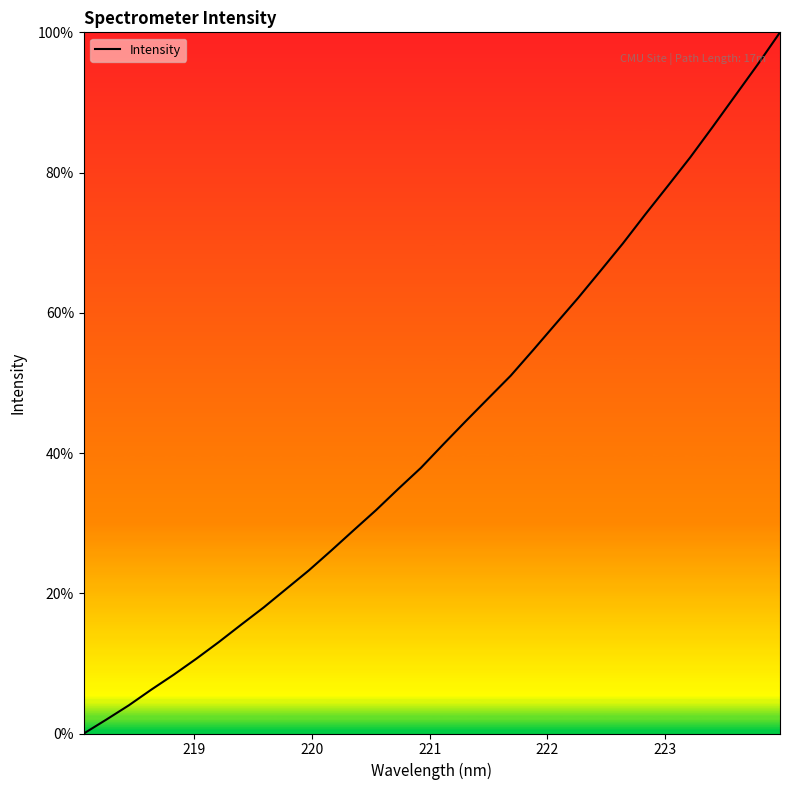

What is the difference between the maximum and minimum values?

100.0